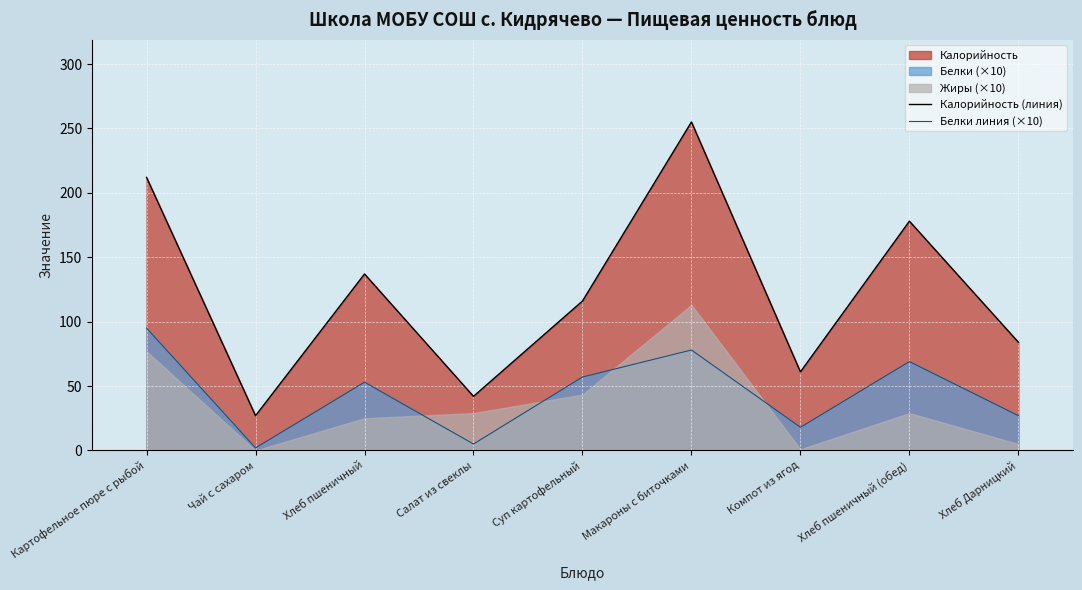

How many lines are shown in the chart?

2